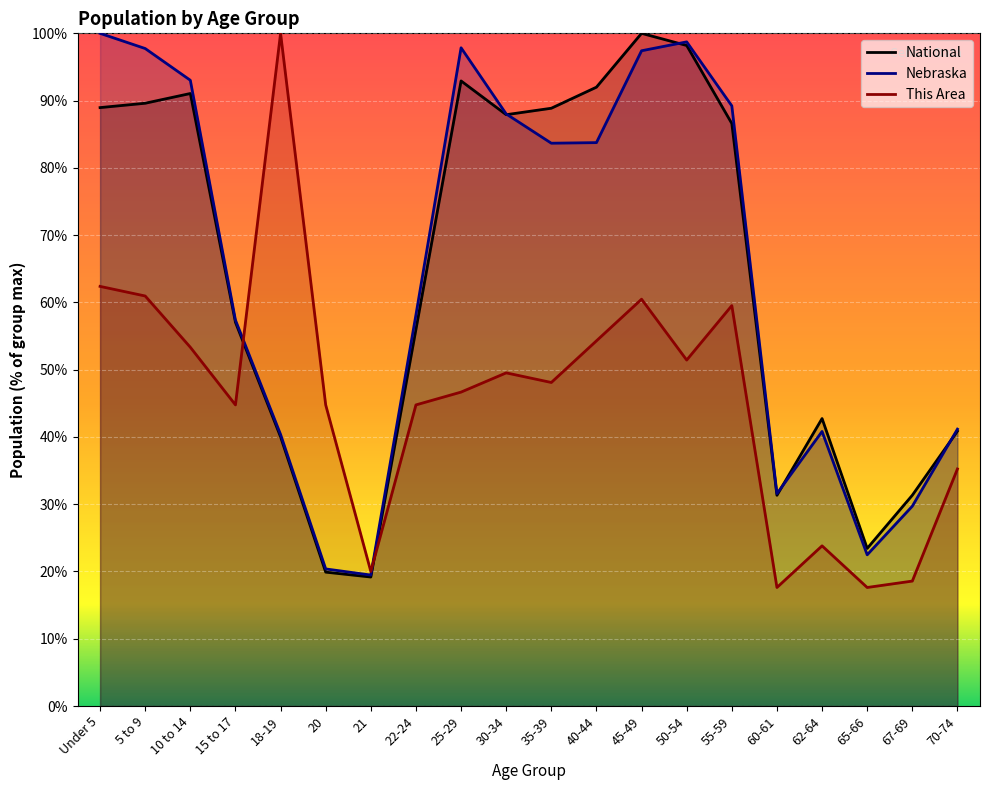

At which label is Nebraska closest to 59?

22-24